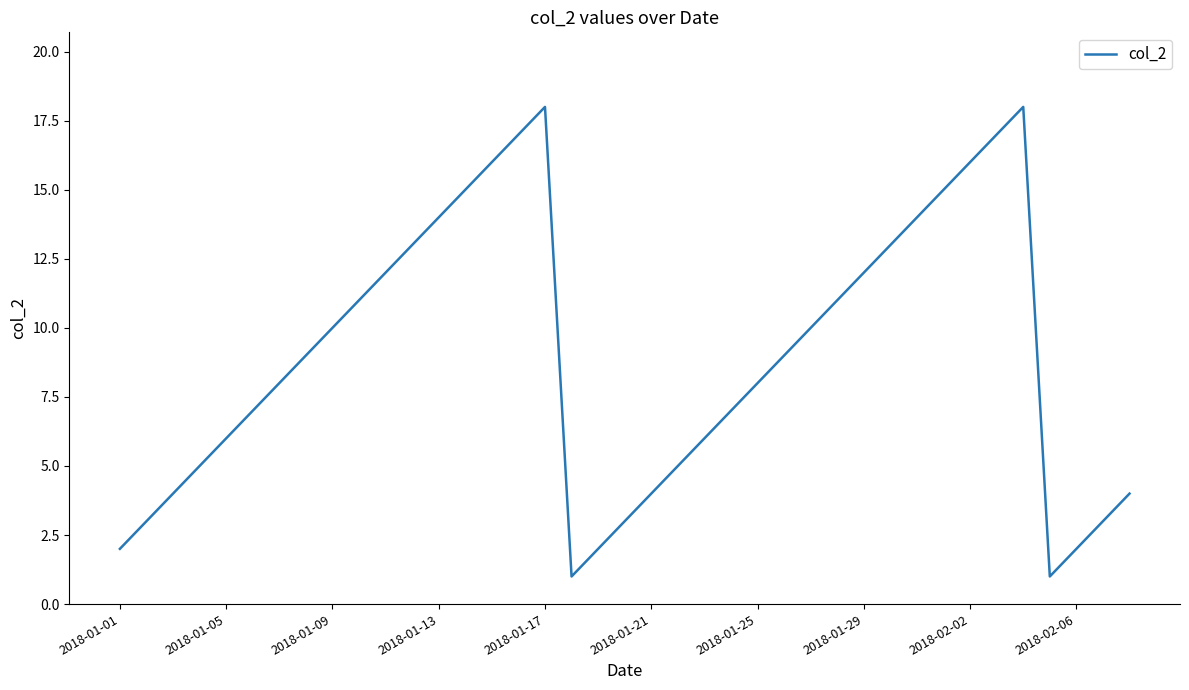

What is the difference between the maximum and minimum values?

17